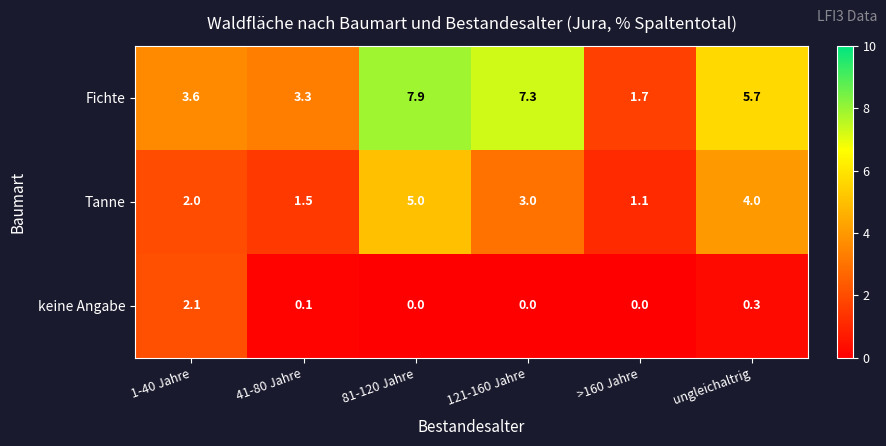

Which series has the widest spread of values?

Fichte